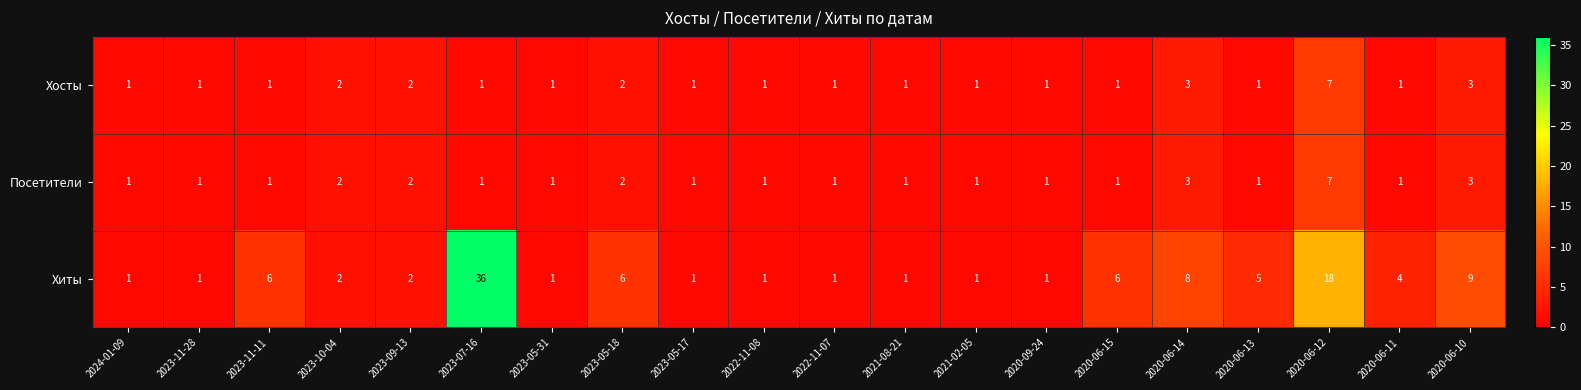

What is the sum of all Хосты values?

33